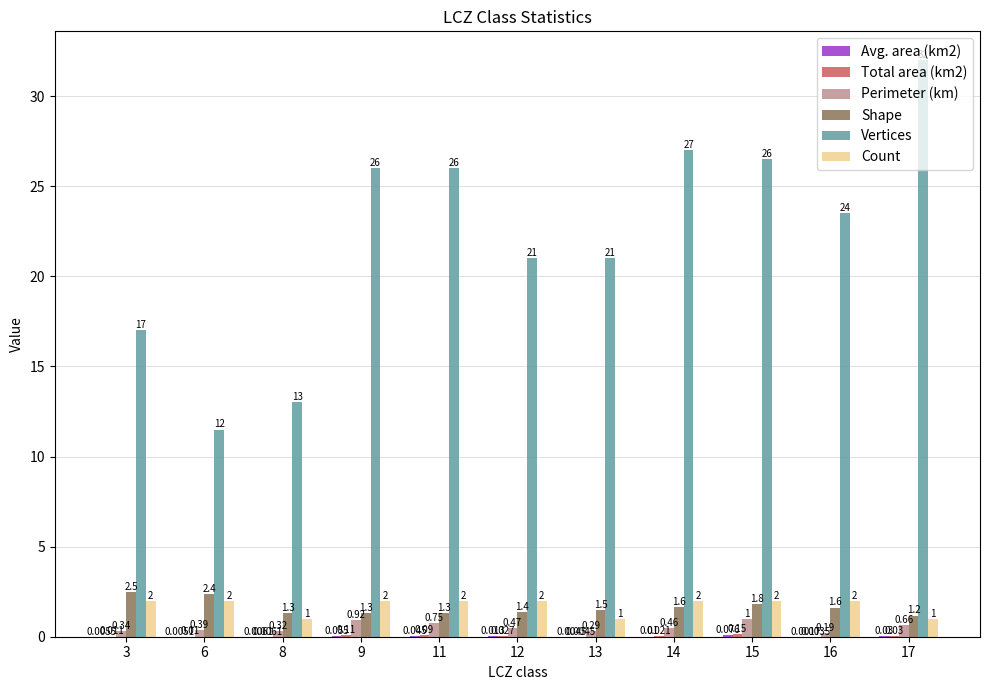

How many groups of bars are there?

11